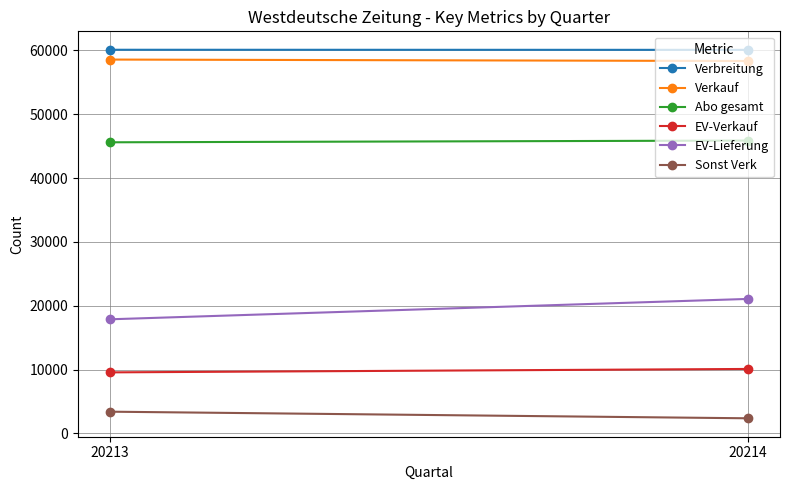

What is the difference between the Abo gesamt values at 20214 and 20213?

272